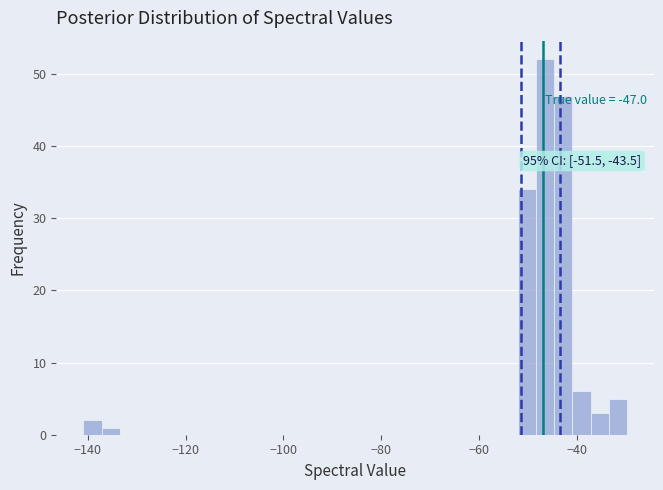

Around what value on the x-axis is the tallest bar? Give the approximate position of its centre, as read against the axis.

-46